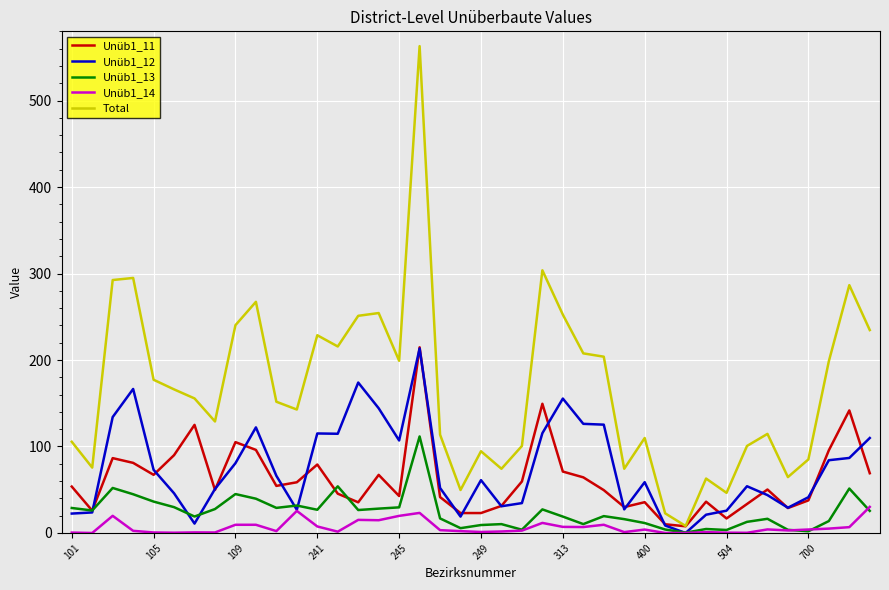

Does the chart display data point markers on the line(s)?

No